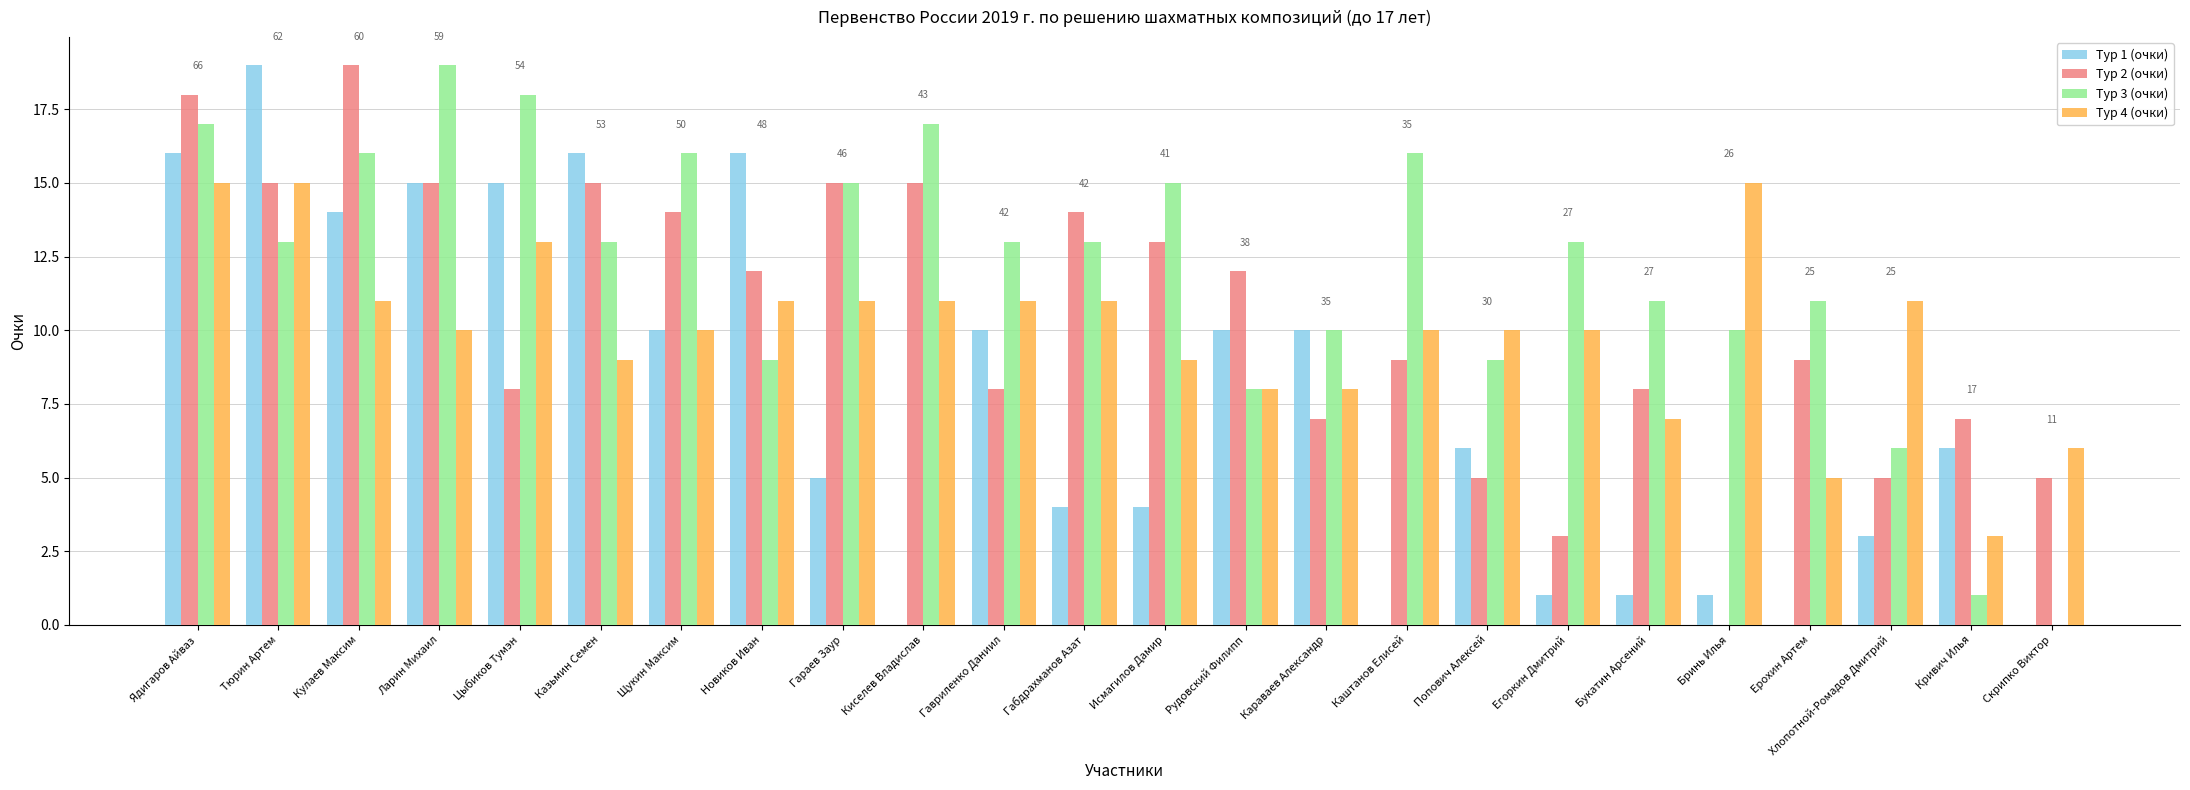

Reading left to right, transcribe all the data shown in this chart.

Тур 1 (очки): 16	19	14	15	15	16	10	16	5	0	10	4	4	10	10	0	6	1	1	1	0	3	6	0
Тур 2 (очки): 18	15	19	15	8	15	14	12	15	15	8	14	13	12	7	9	5	3	8	0	9	5	7	5
Тур 3 (очки): 17	13	16	19	18	13	16	9	15	17	13	13	15	8	10	16	9	13	11	10	11	6	1	0
Тур 4 (очки): 15	15	11	10	13	9	10	11	11	11	11	11	9	8	8	10	10	10	7	15	5	11	3	6